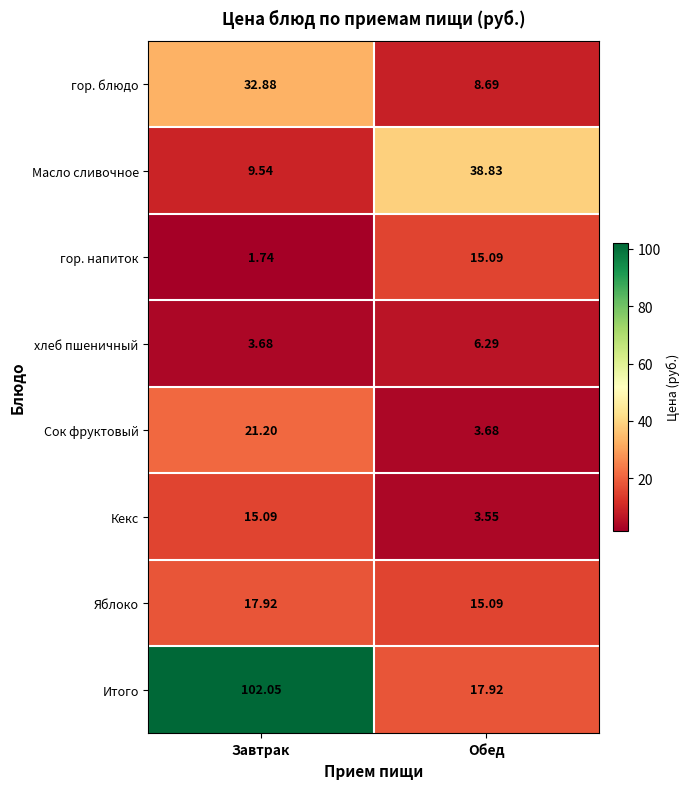

What is the difference between the highest and lowest values at Обед?

35.3